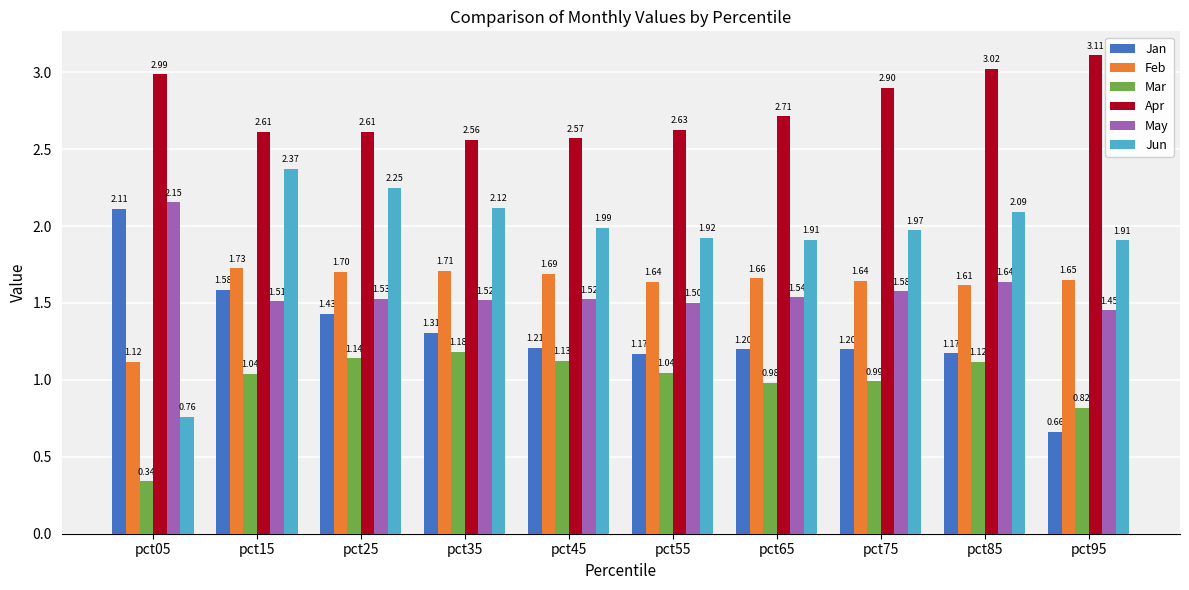

What are all the series names shown in the legend?

Jan, Feb, Mar, Apr, May, Jun